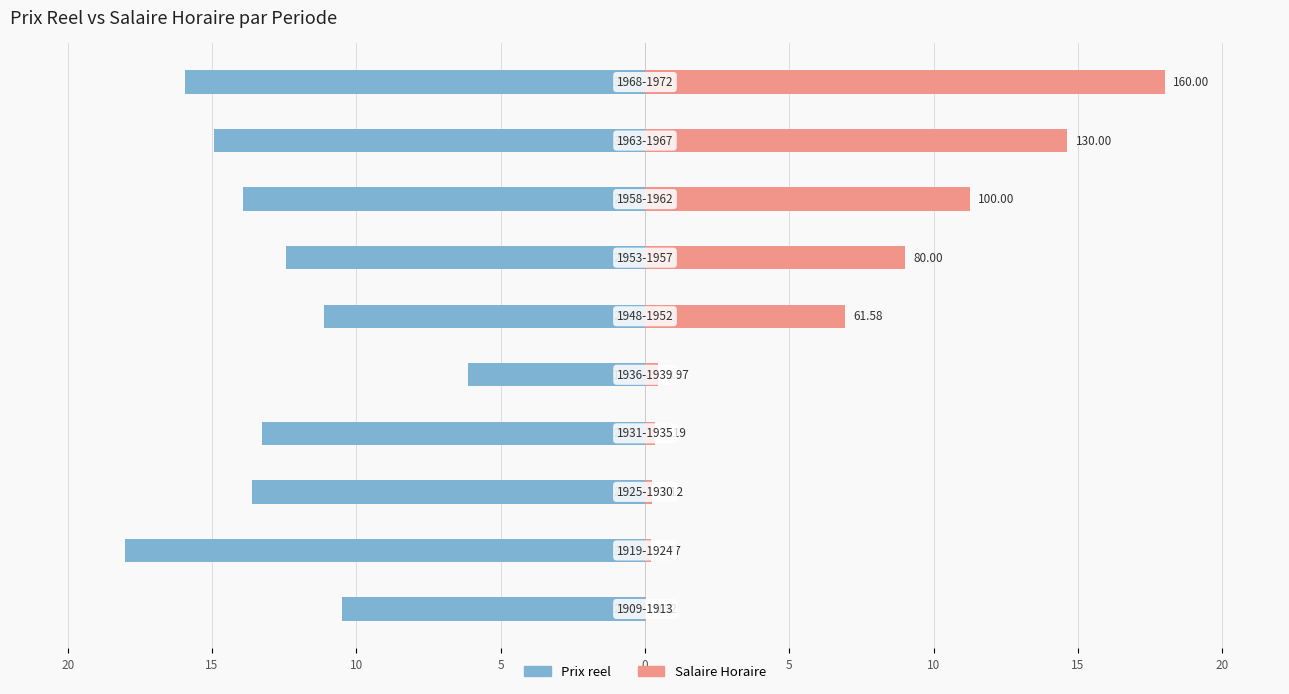

Reading left to right, list all the values displayed in this chart.

Prix reel: -10.5	-18.0	-13.6	-13.3	-6.1	-11.1	-12.4	-13.9	-14.9	-15.9
Salaire Horaire: 0.0	0.2	0.2	0.4	0.4	6.9	9.0	11.2	14.6	18.0